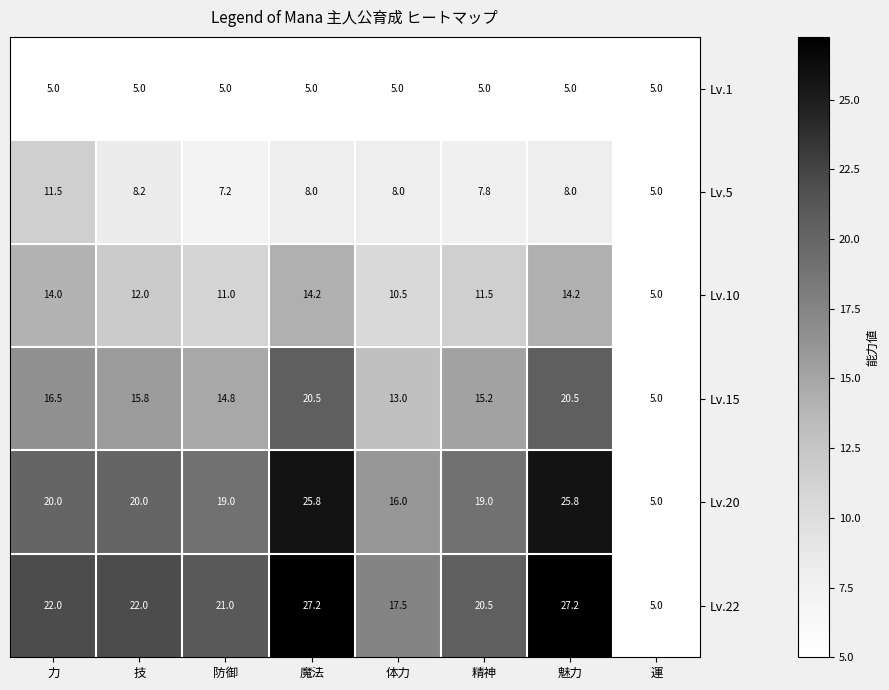

What is the difference between the second highest and minimum values in the Lv.10 series?

9.2